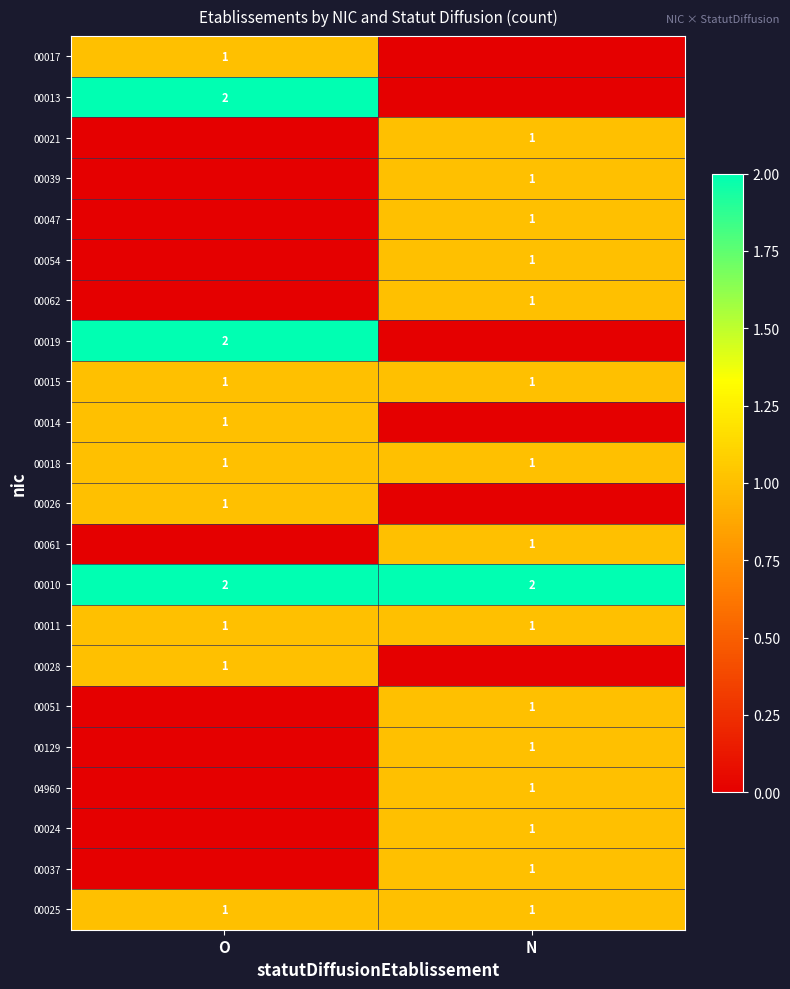

True or false: 00021 has a value of 1 at N.

True